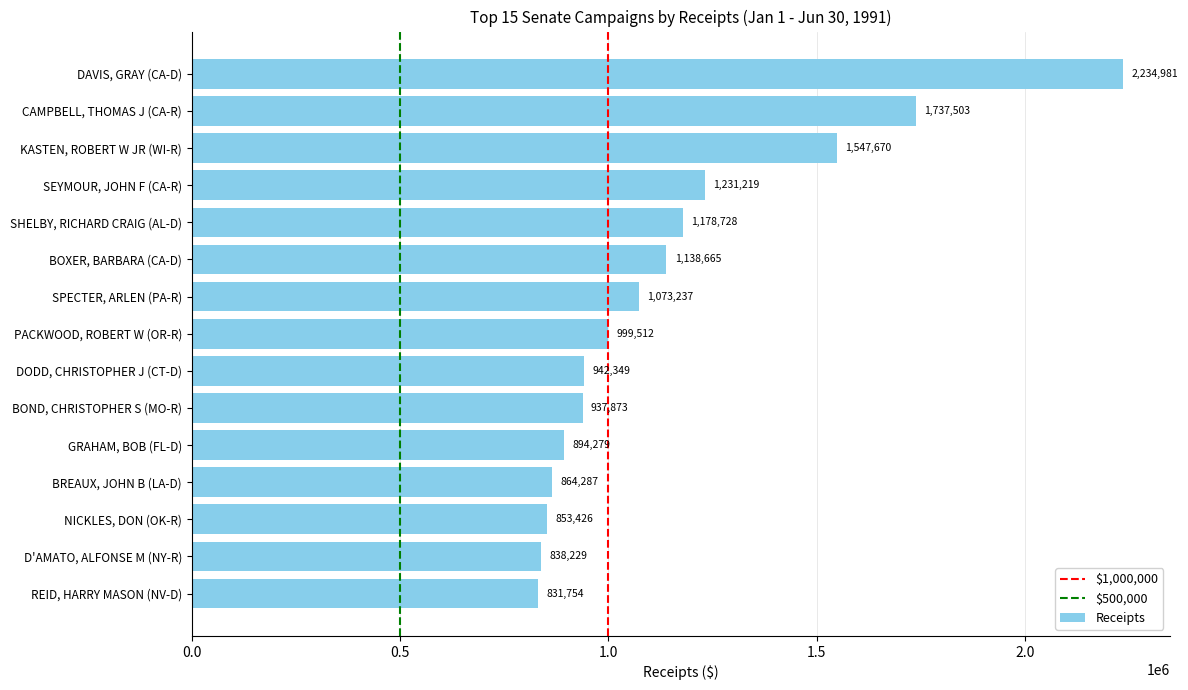

Approximately how many times larger is the value at REID, HARRY MASON (NV-D) compared to CAMPBELL, THOMAS J (CA-R)?

0.5